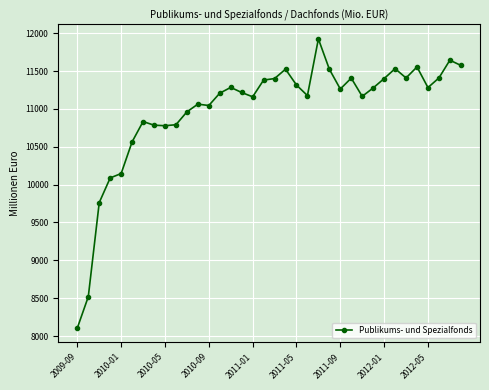

What is the value of the 16th point from the left?

11218